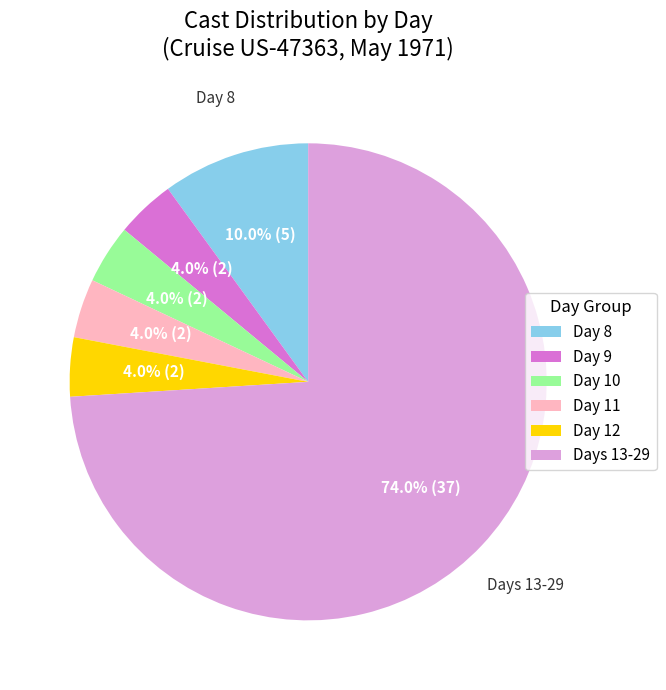

What is the ratio of the value at Day 12 to the value at Day 8?

0.4